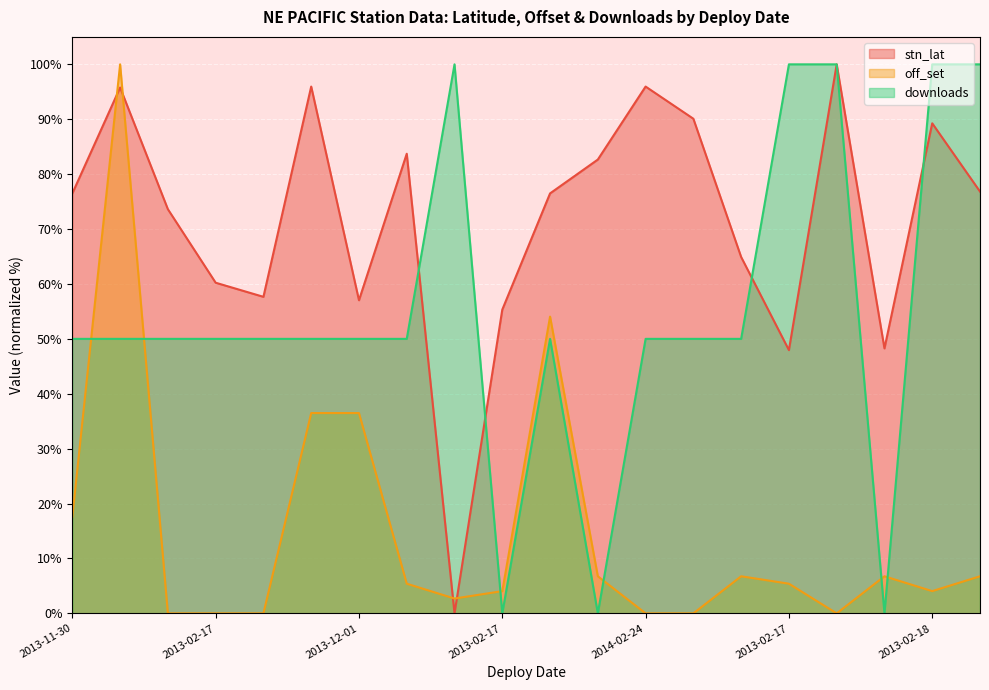

How many values in stn_lat are above zero?

19